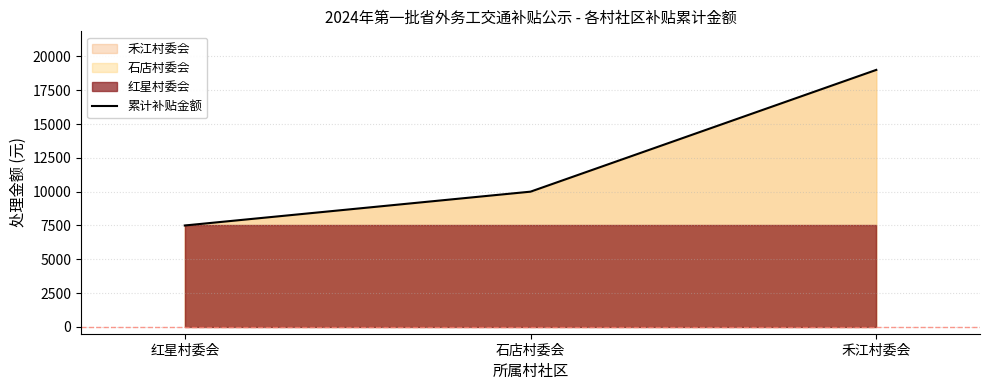

What is the change in value from 红星村委会 to 石店村委会?

+2500